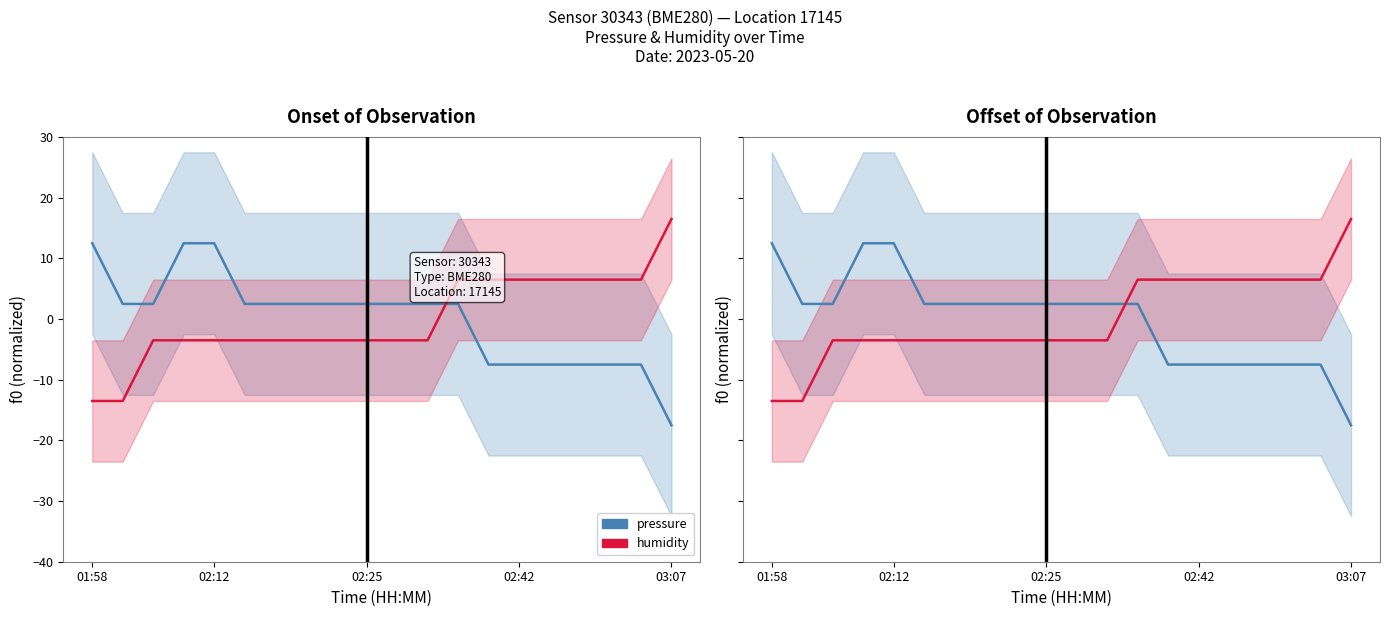

Which series changed the most between 6 and 14?

pressure